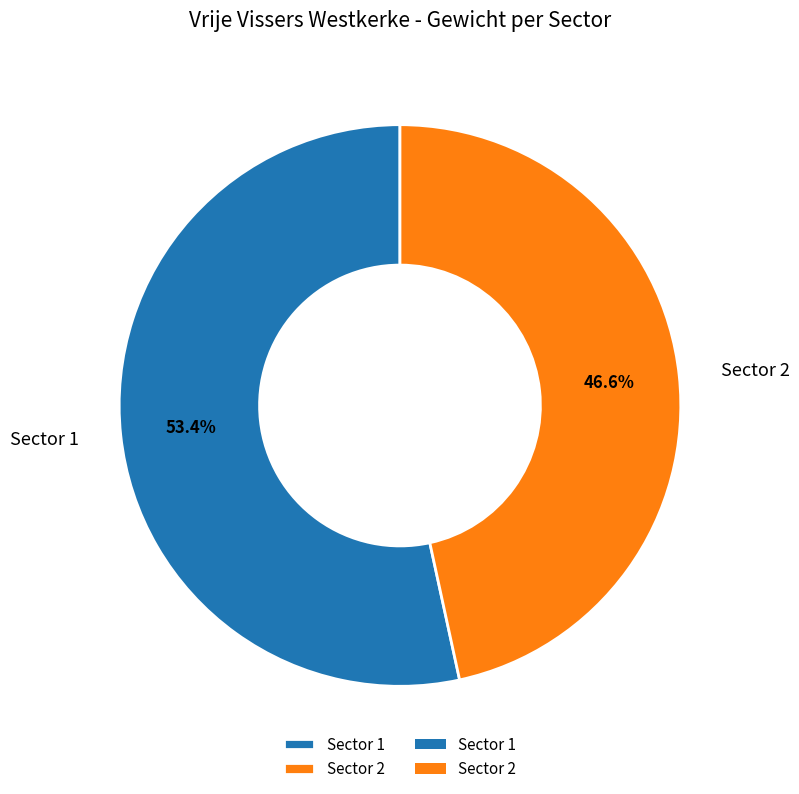

Which has a higher value, Sector 2 or Sector 1?

Sector 1